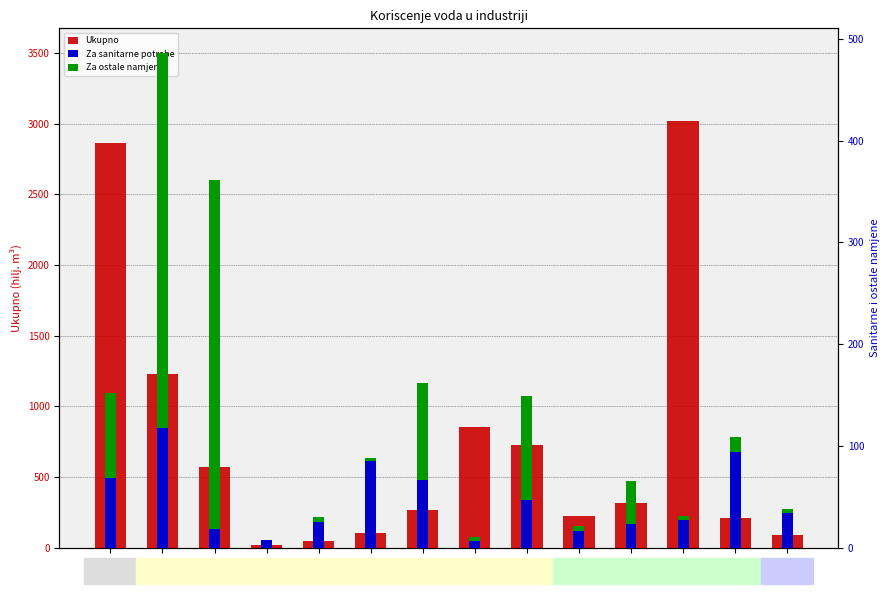

What is the difference between the Ukupno values at 10 and 20?

1003